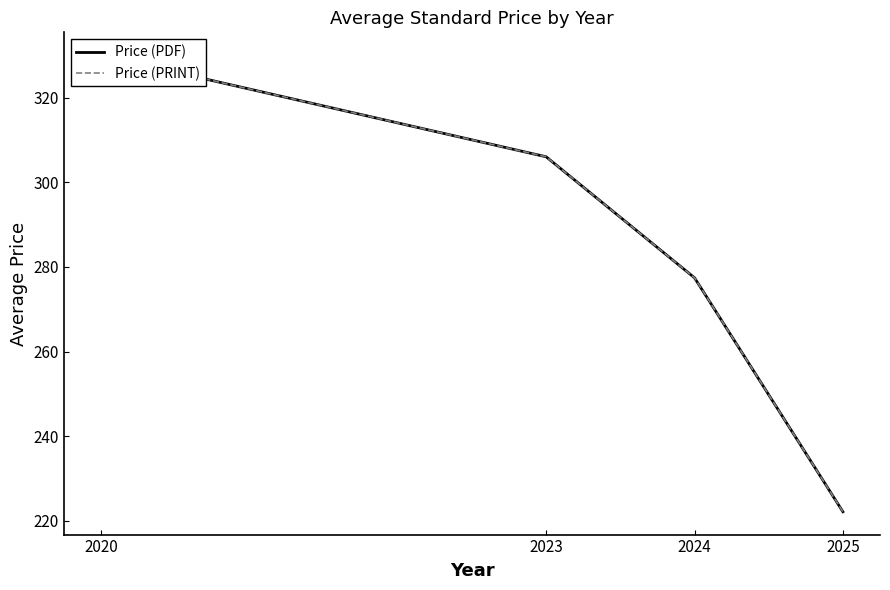

Reading left to right, extract all data points from this chart.

Price (PDF): 2020=330.0	2023=306.0	2024=277.4	2025=222.2
Price (PRINT): 2020=330.0	2023=306.0	2024=277.4	2025=222.2